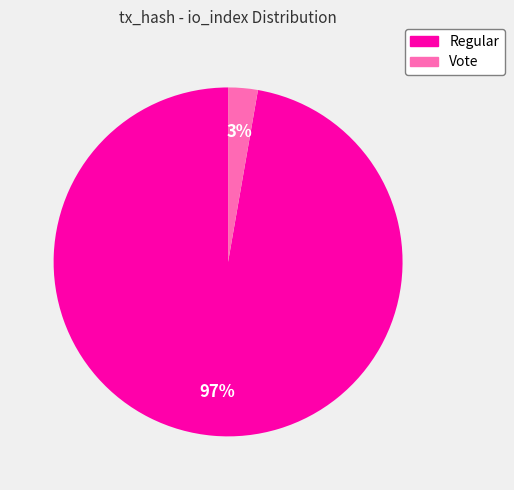

To the nearest percent, what is the average slice percentage?

50%